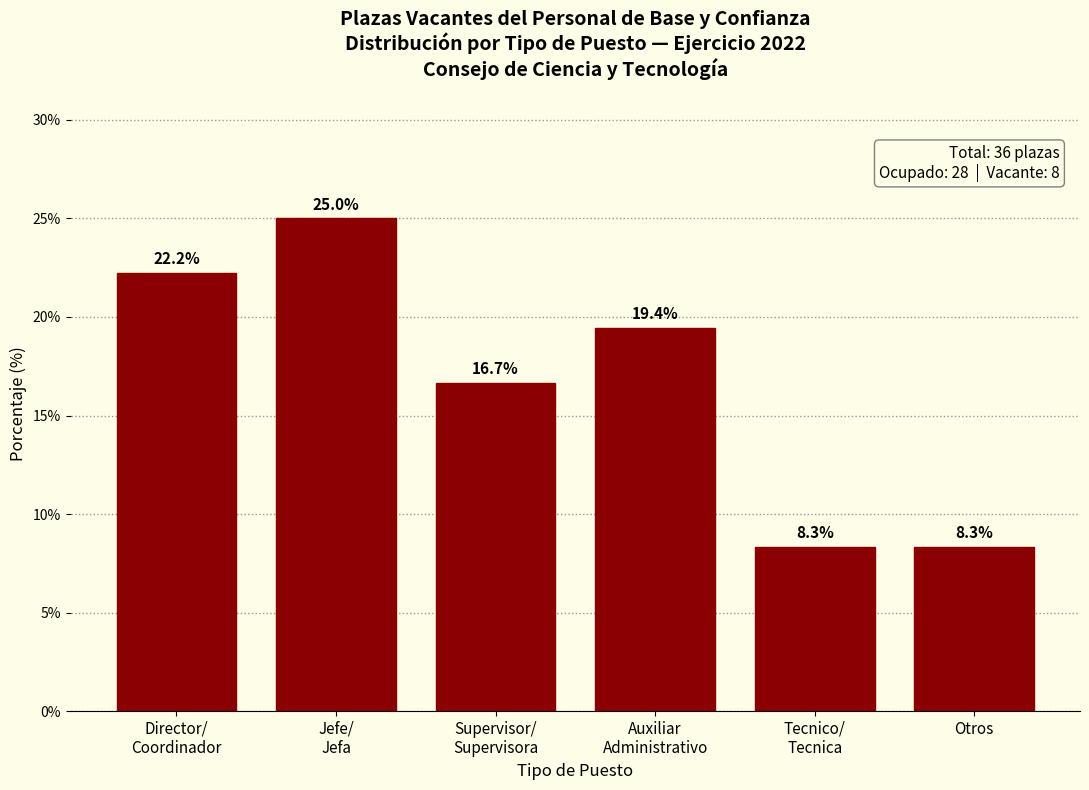

Reading left to right, extract all data points from this chart.

22.2	25.0	16.7	19.4	8.3	8.3